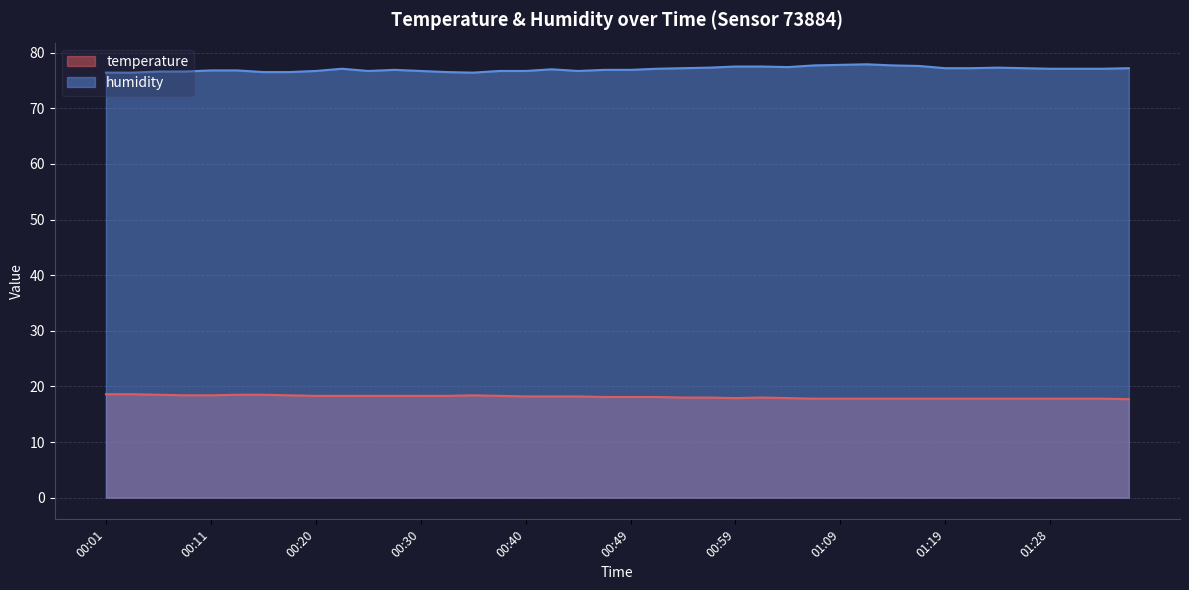

Which series has the widest spread of values?

humidity